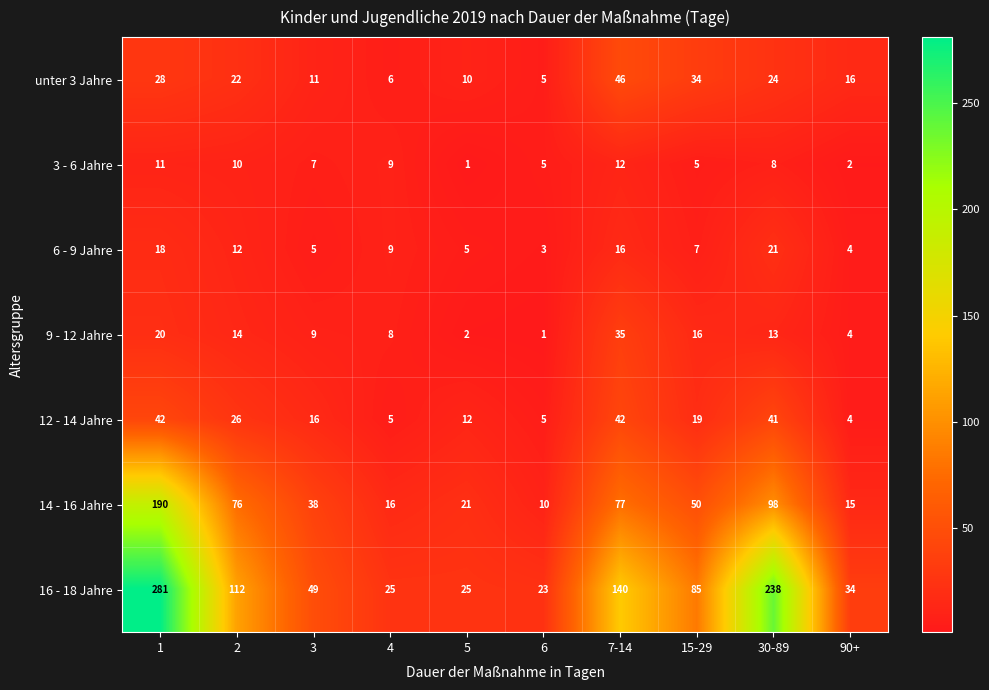

Which series has the largest range (max minus min)?

16 - 18 Jahre